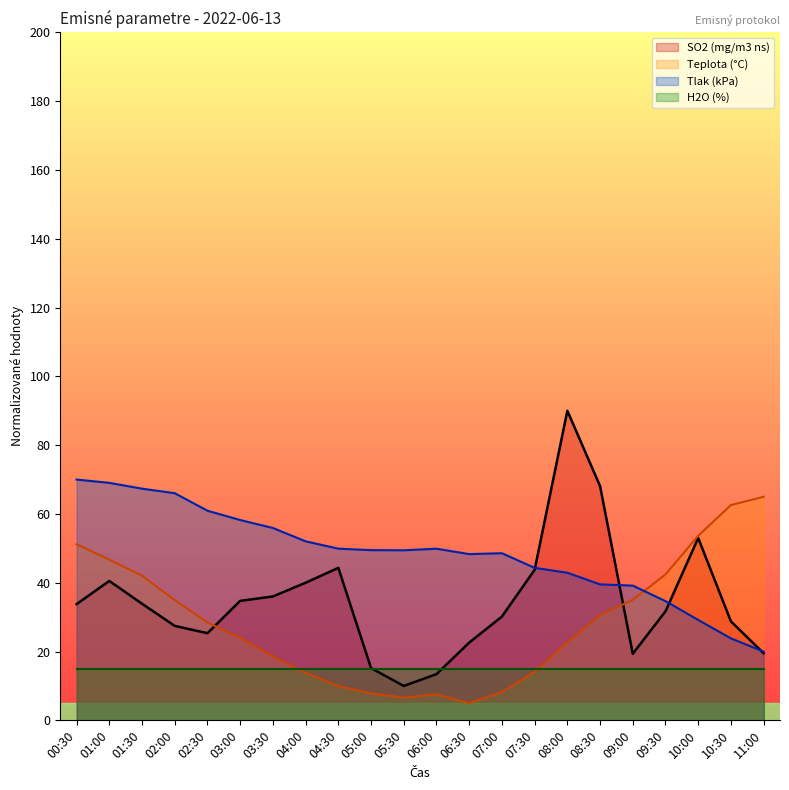

Which category has the lowest value in the Tlak (kPa) series?

11:00